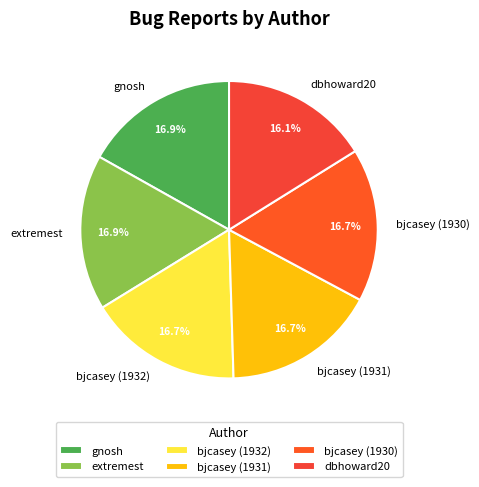

To the nearest percent, what percentage of the pie is dbhoward20?

16%